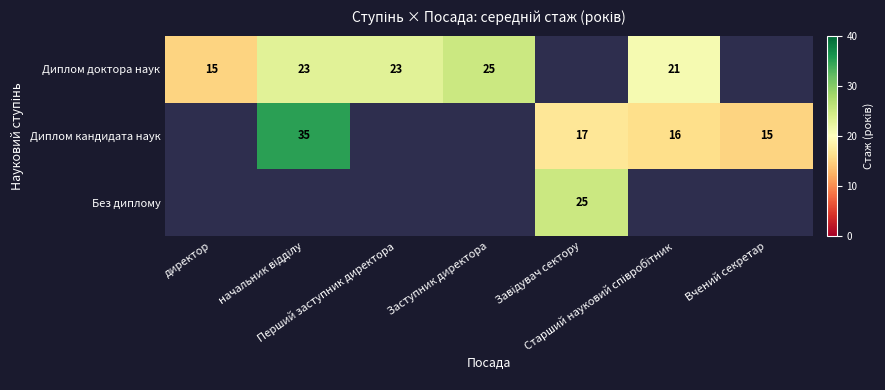

What is the greatest value displayed?

35.0